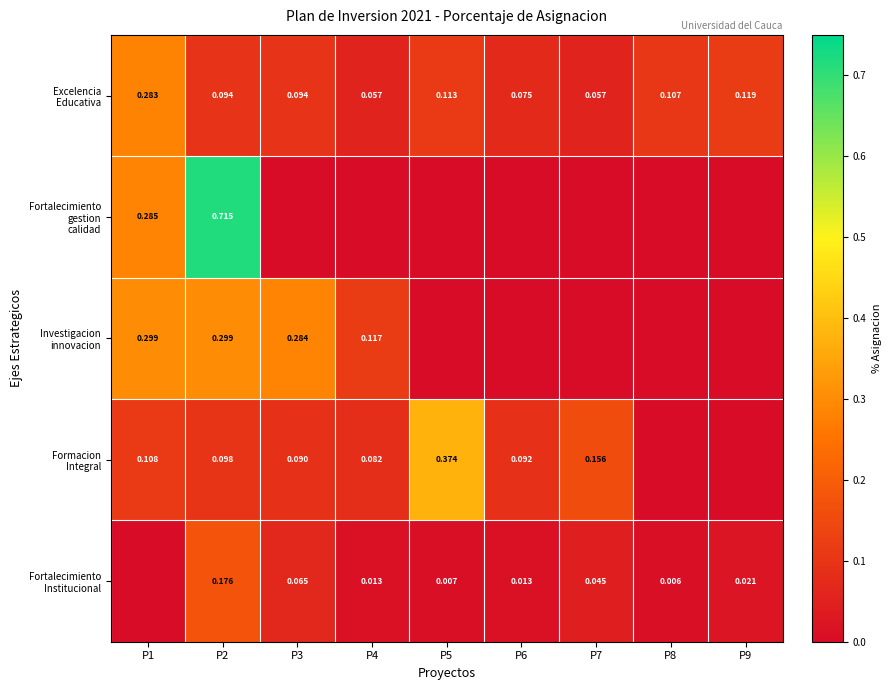

How many values in Fortalecimiento gestion calidad are above zero?

2